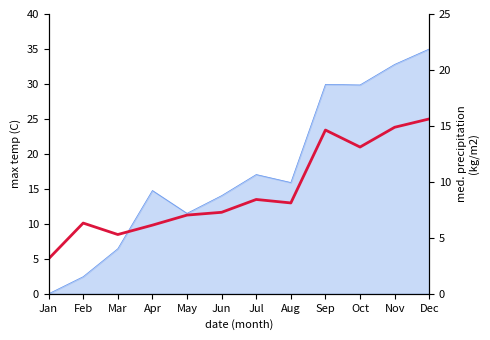

Reading left to right, extract all data points from this chart.

5.0	10.1	8.5	9.8	11.3	11.7	13.5	13.0	23.4	21.0	23.8	25.0